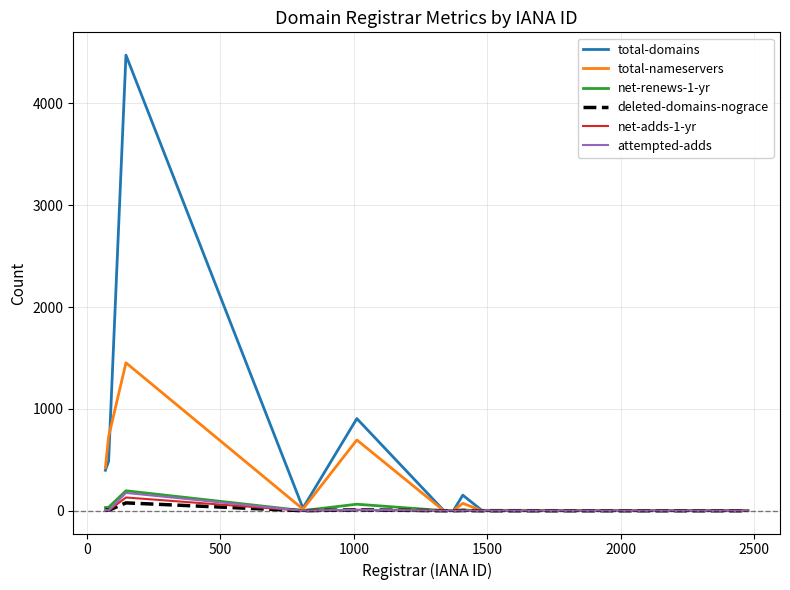

True or false: total-domains and total-nameservers intersect in this chart.

True